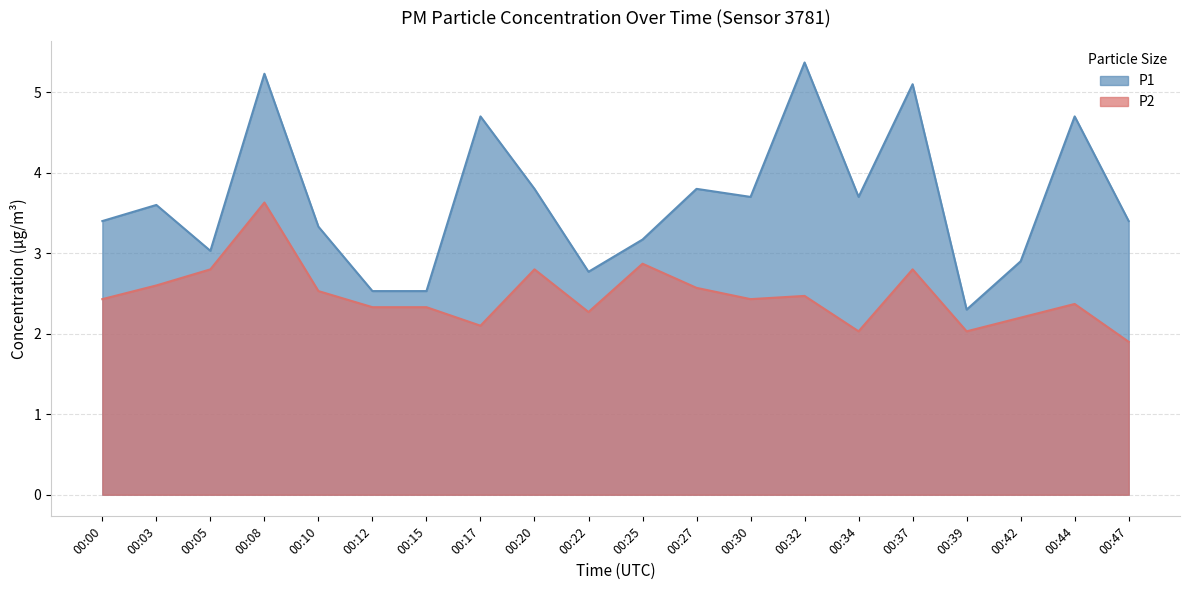

What is the value of the P2 point at the 1st from the left?

2.4